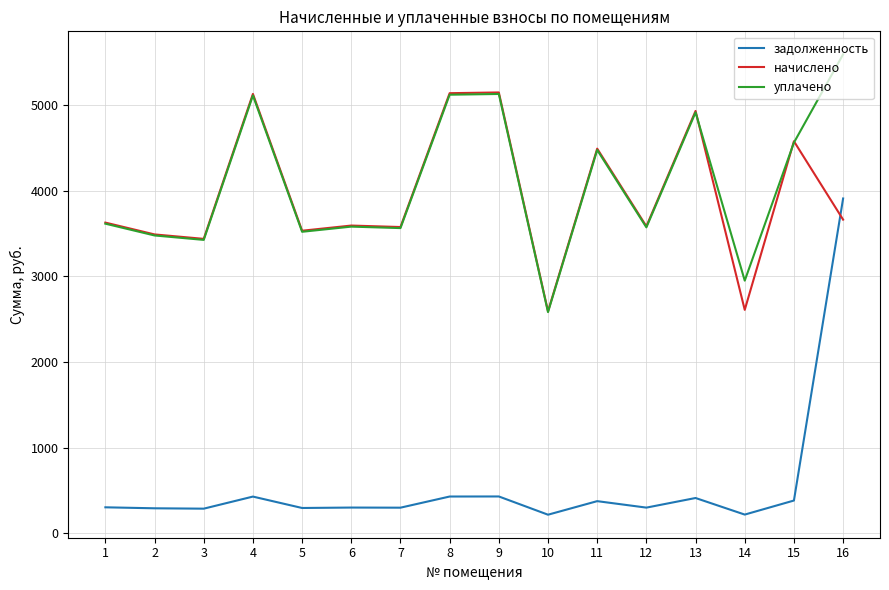

What is the total value across all series at 10?

5391.0